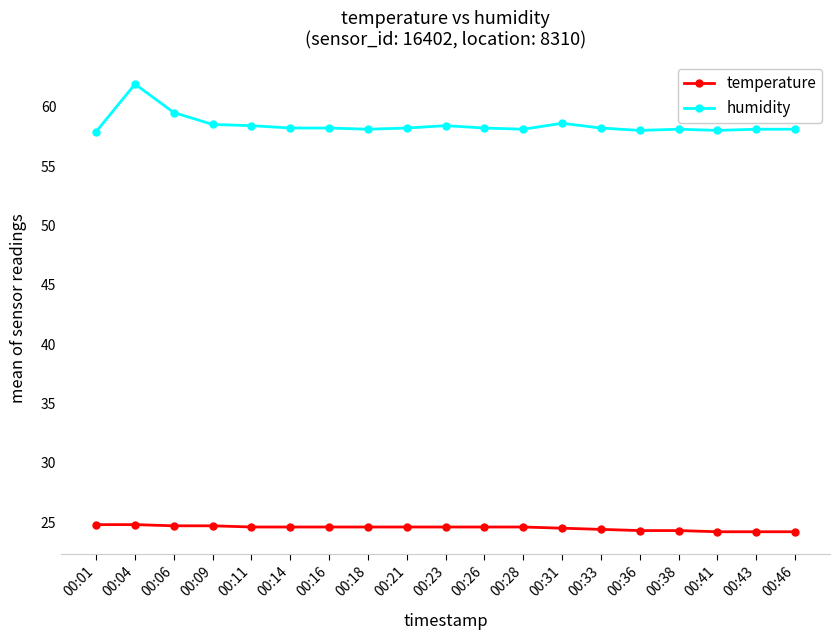

True or false: humidity and temperature cross at least once.

False